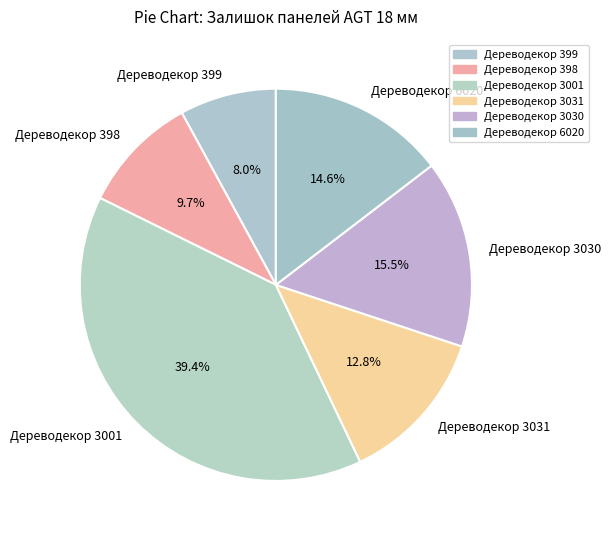

Which slice is the smallest?

Дереводекор 399